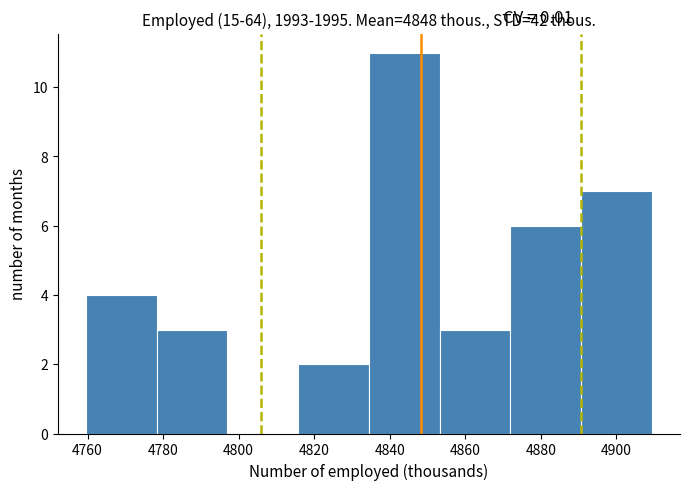

Over which range of the x-axis is the bar tallest?

4834 to 4854